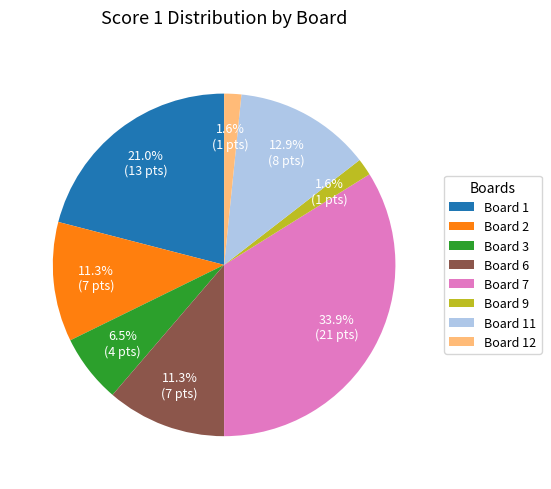

To the nearest percent, what percentage of the pie is Board 6?

11%